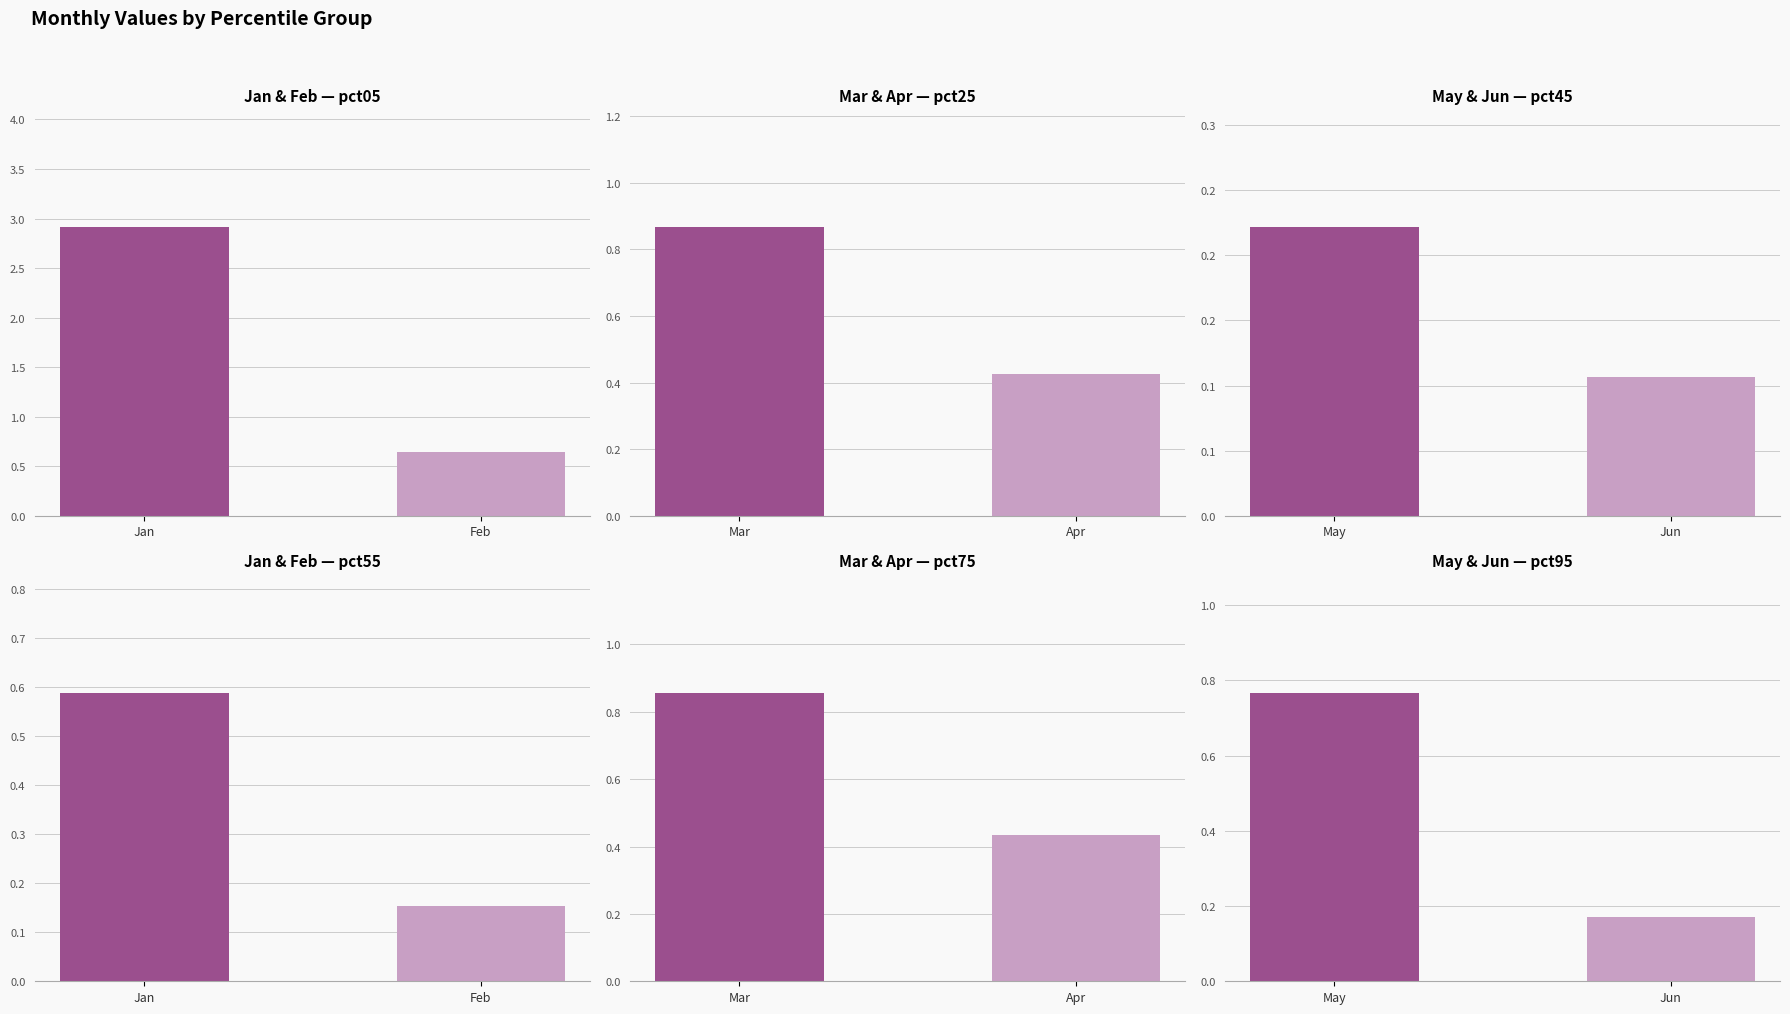

What is the difference between the maximum and minimum values in the Feb series?

0.5